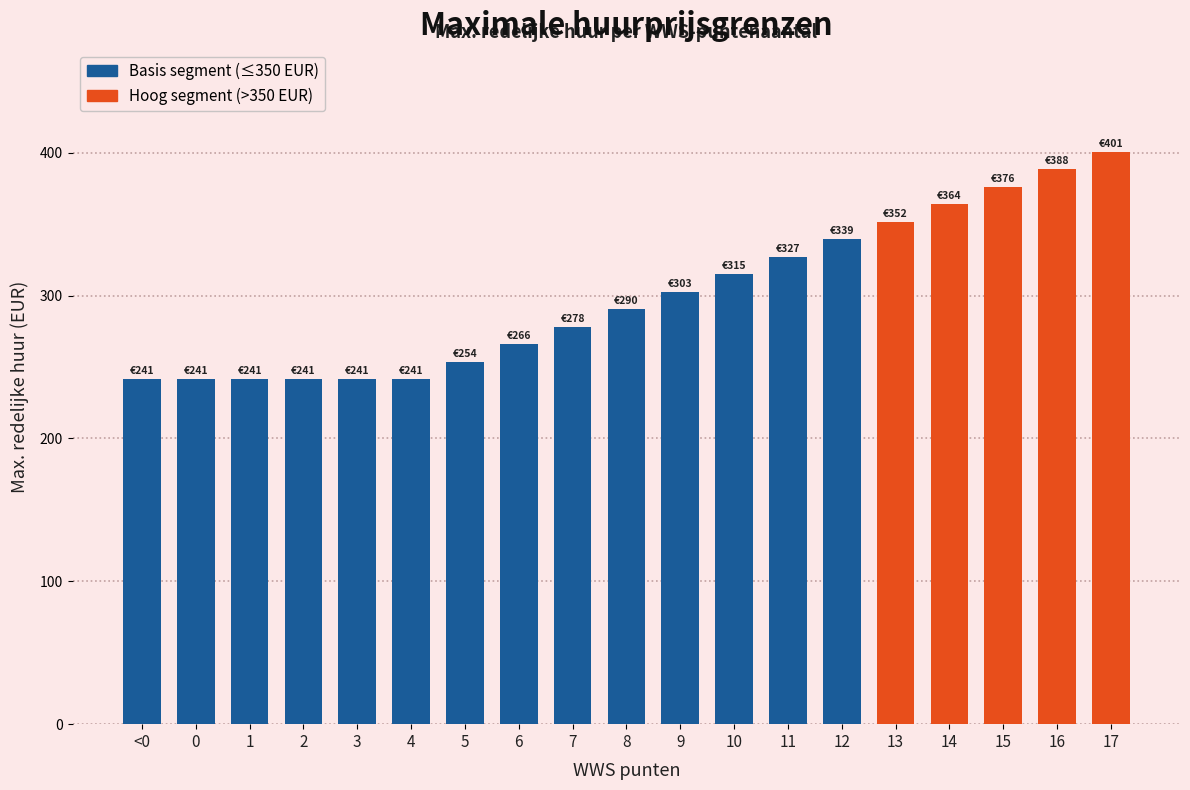

What is the sum of the values at 6 and 7?

544.0